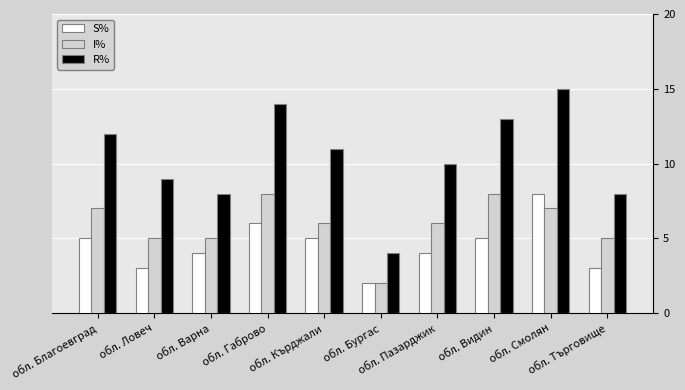

What is the highest value of the I% series?

8